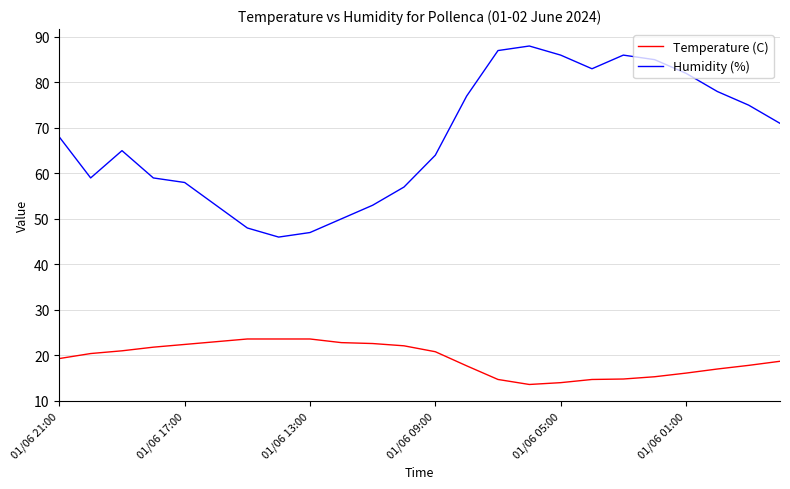

What is the difference between the maximum and minimum values in the Humidity (%) series?

42.0